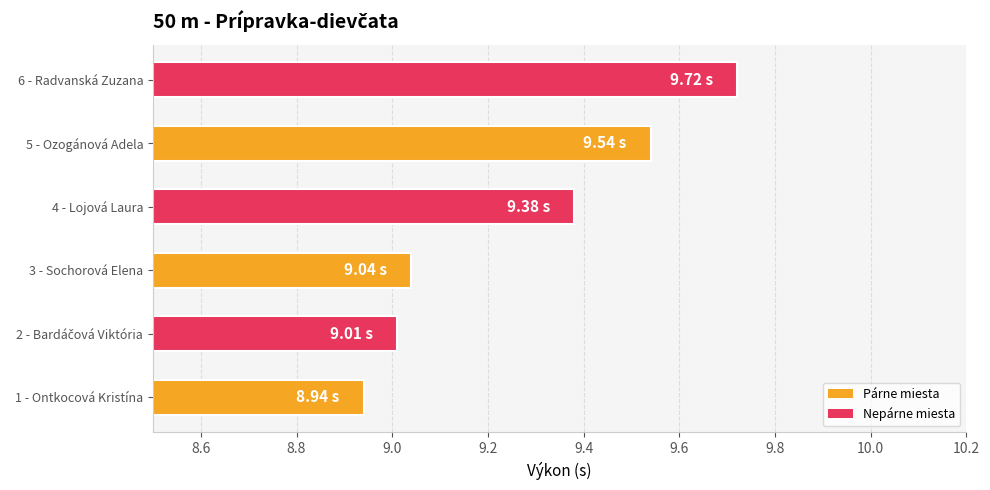

Which has a higher value, 5 - Ozogánová Adela or 4 - Lojová Laura?

5 - Ozogánová Adela